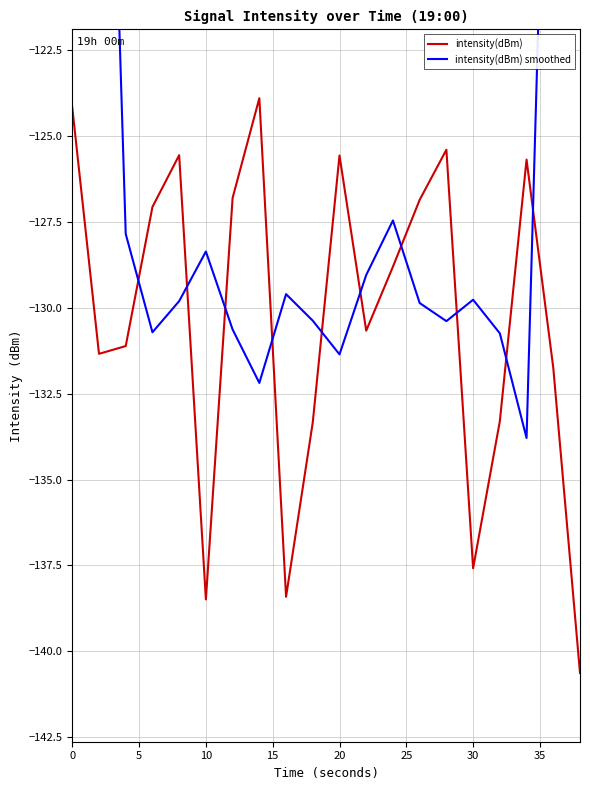

What is the lowest value of the intensity(dBm) series?

-140.6